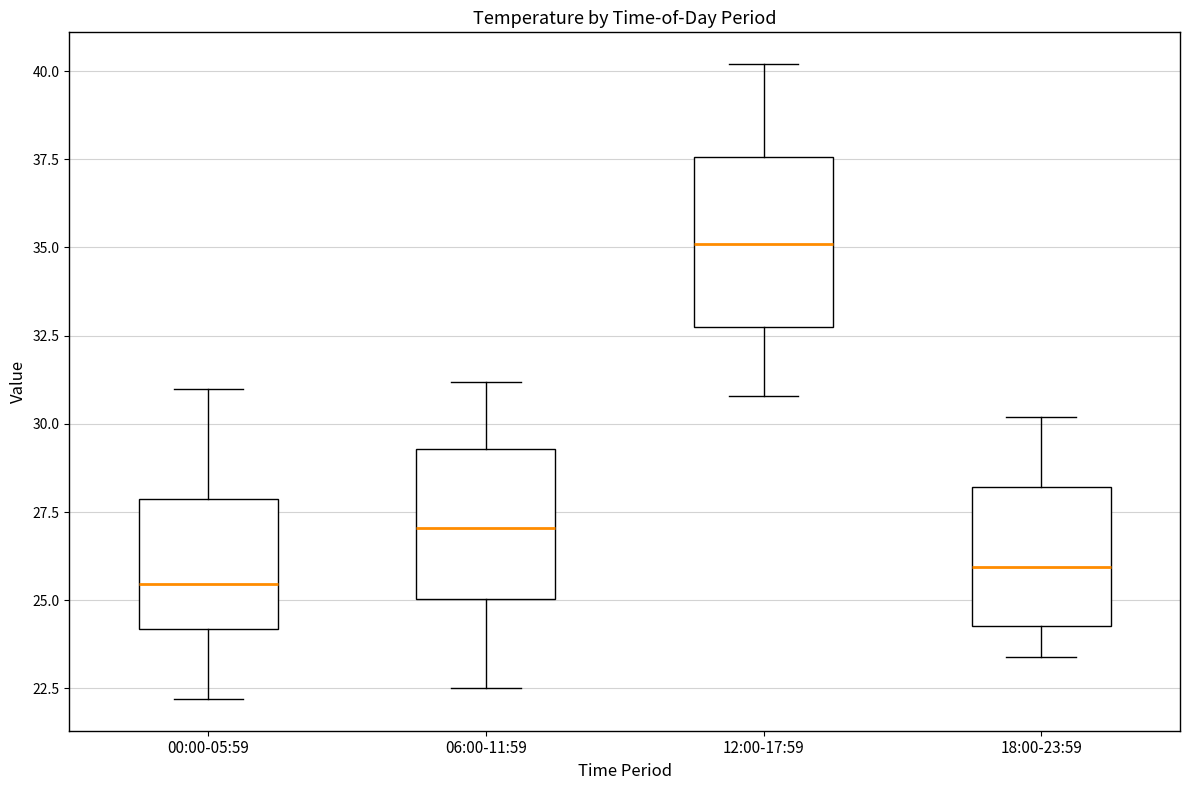

Where is the upper edge of the box for 06:00-11:59 on the y-axis? The values are not printed on the chart, so give them approximately, as read against the axis.

29.5